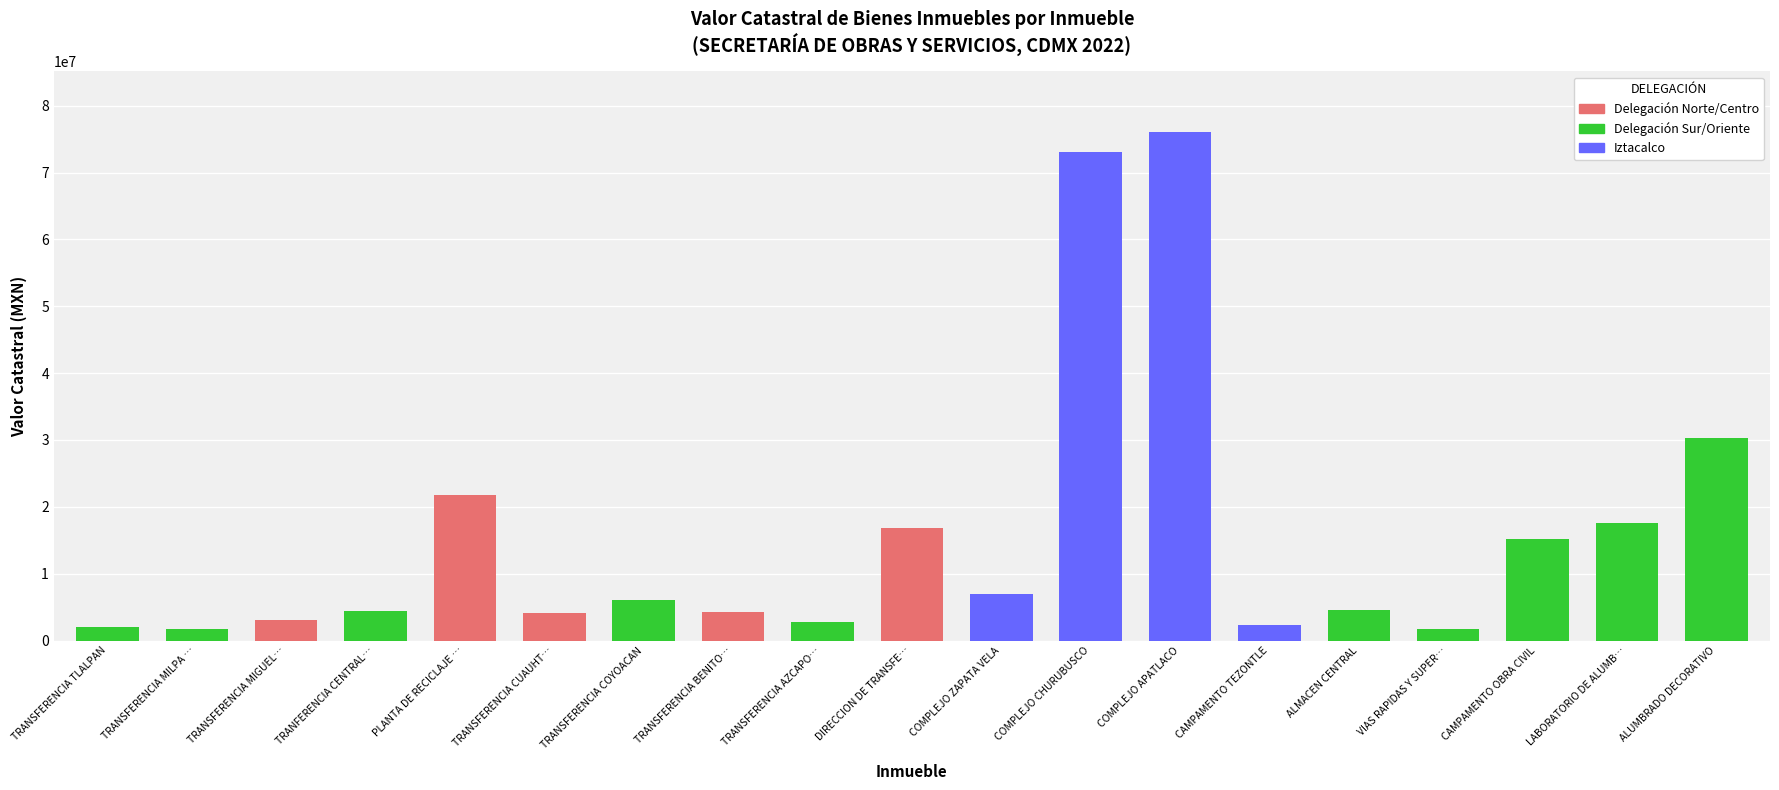

What is the smallest value displayed?

1680000